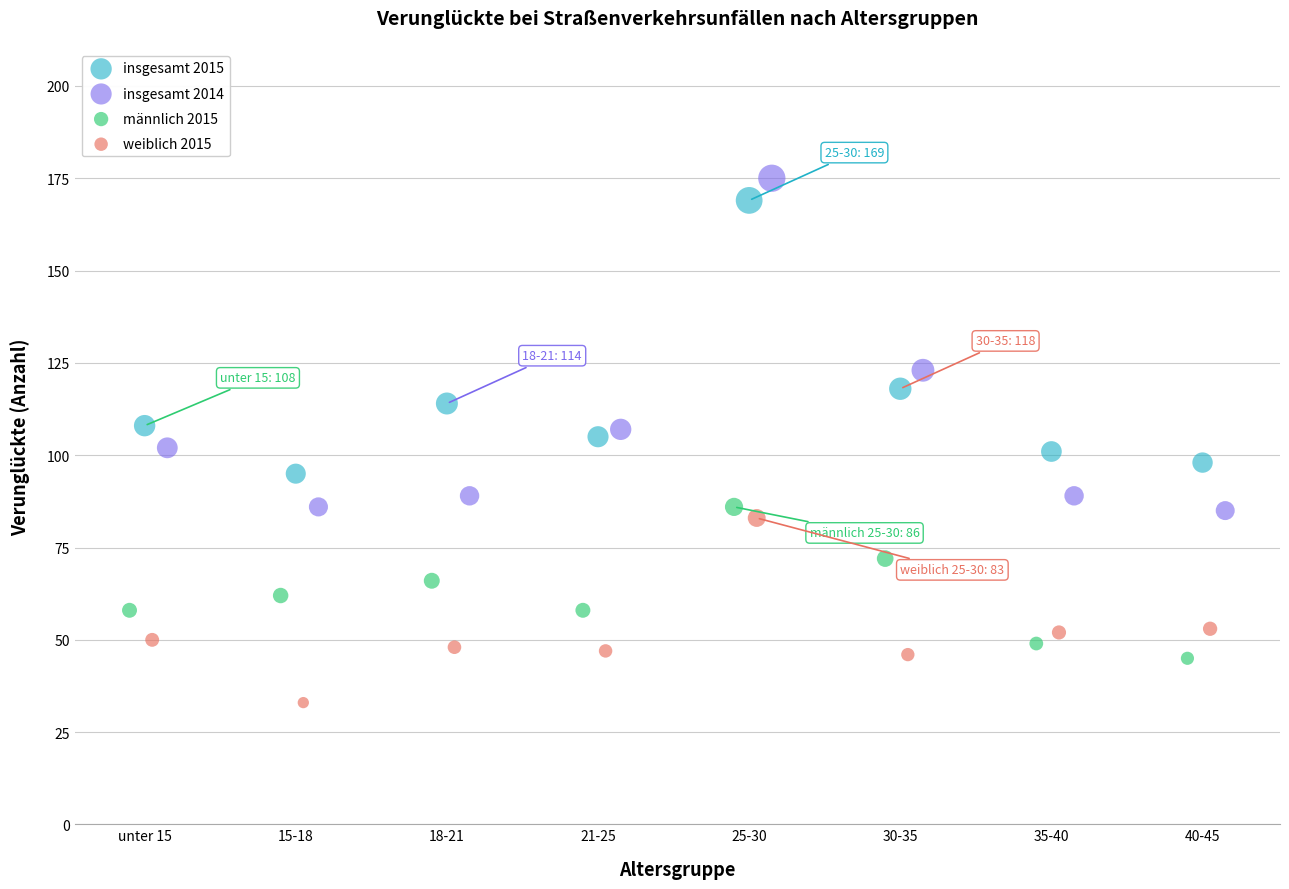

Which series has the largest Y range (max minus min)?

insgesamt 2014